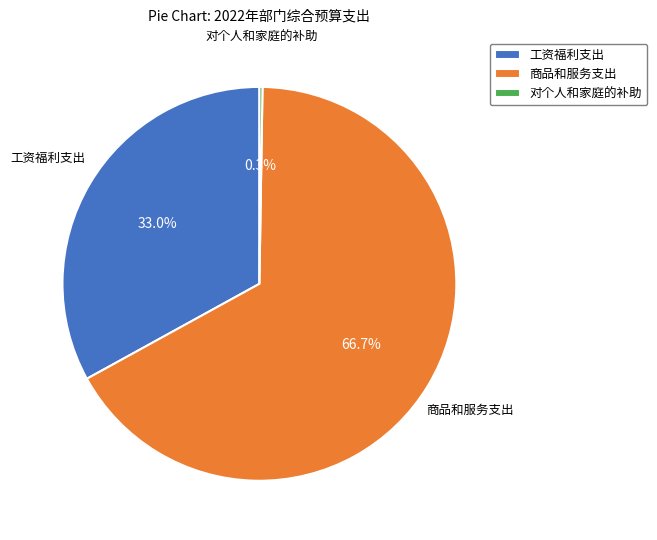

What is the largest slice in the pie chart?

商品和服务支出